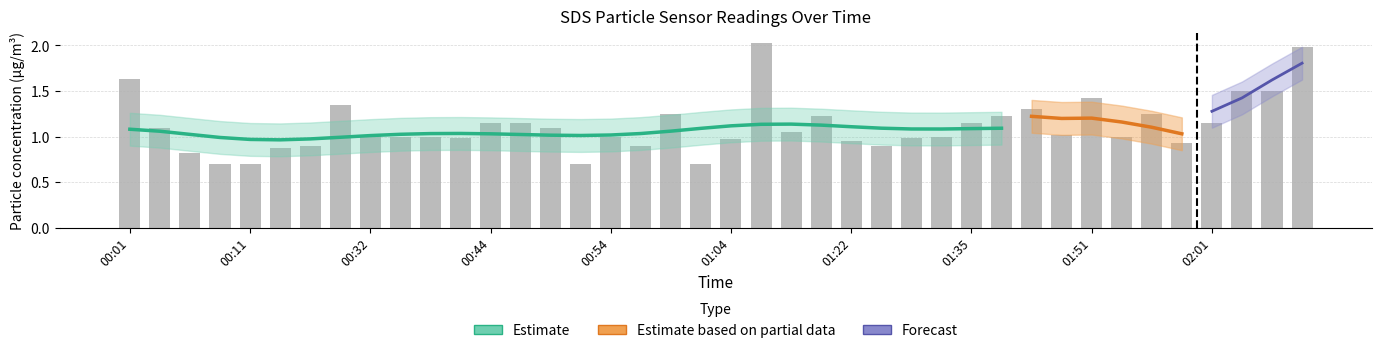

What is the difference between the maximum and second lowest values?

1.3